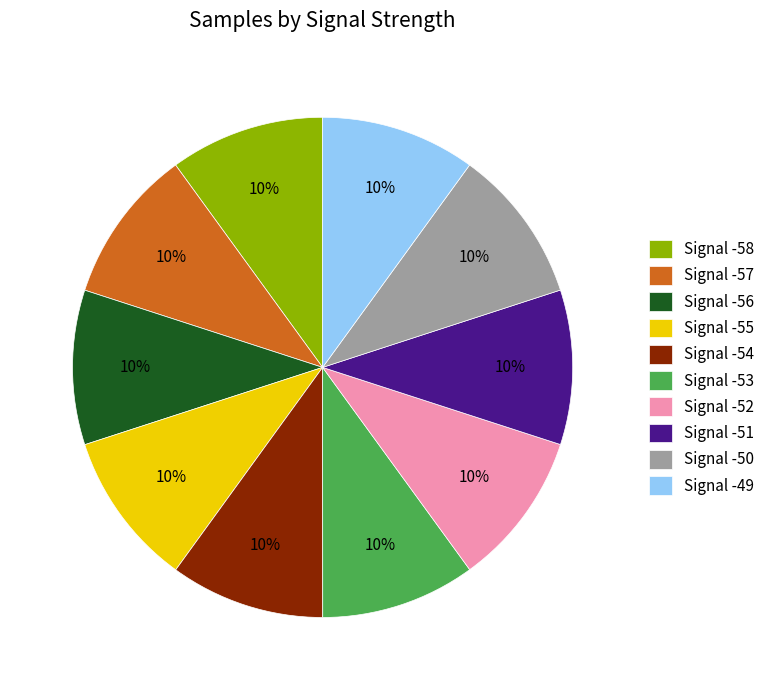

Is there any slice that represents more than half of the pie?

No